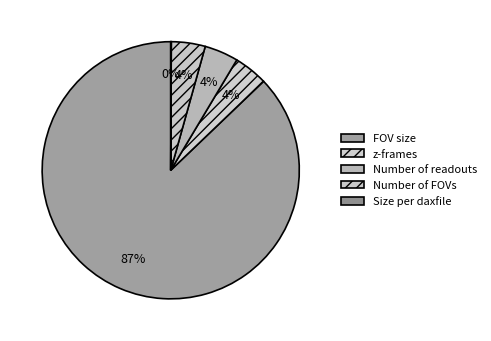

To the nearest percent, what is the difference between the z-frames and Size per daxfile slice percentages?

4%